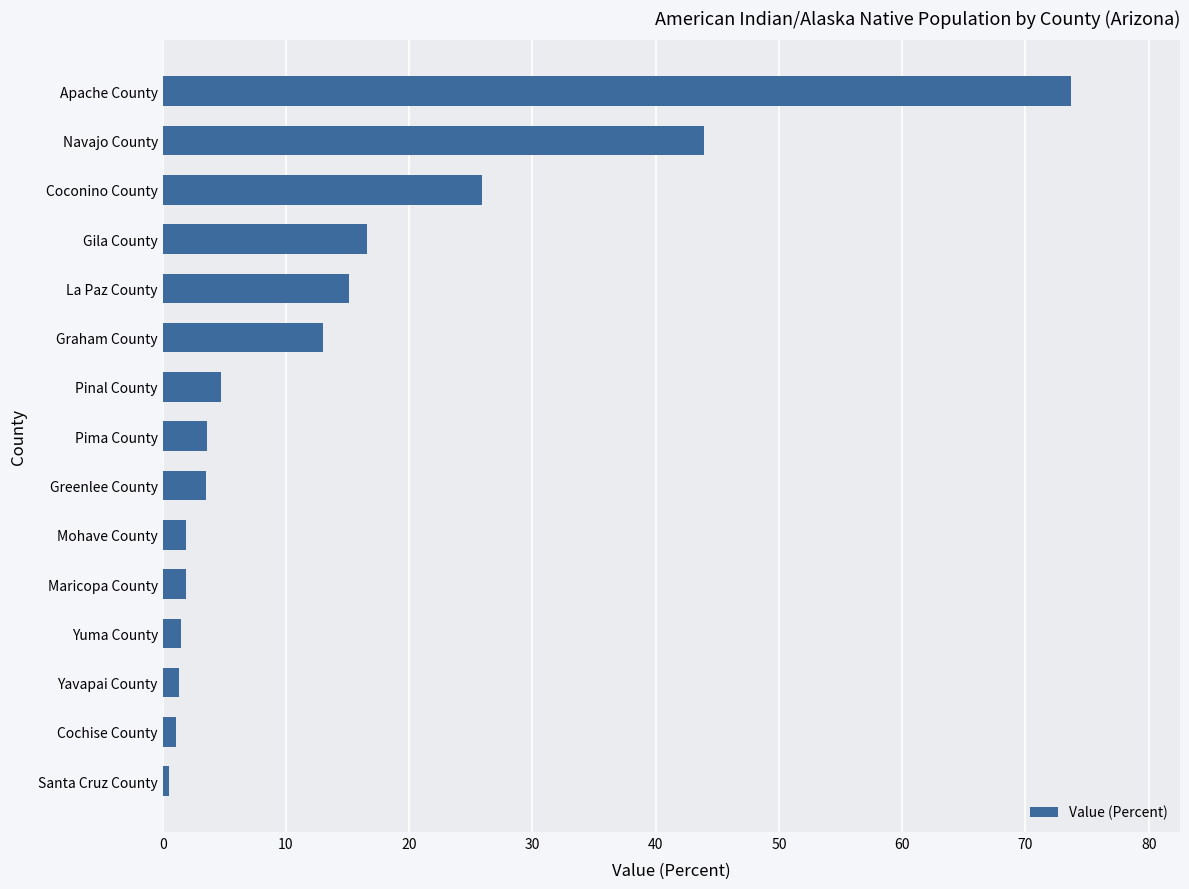

True or false: the data shows 2.1 at Pinal County.

False